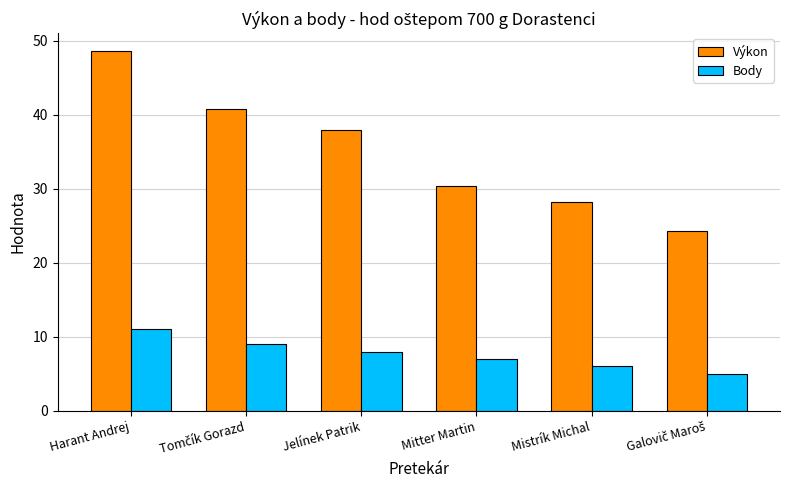

What is the difference between the maximum and minimum values in the Body series?

6.0